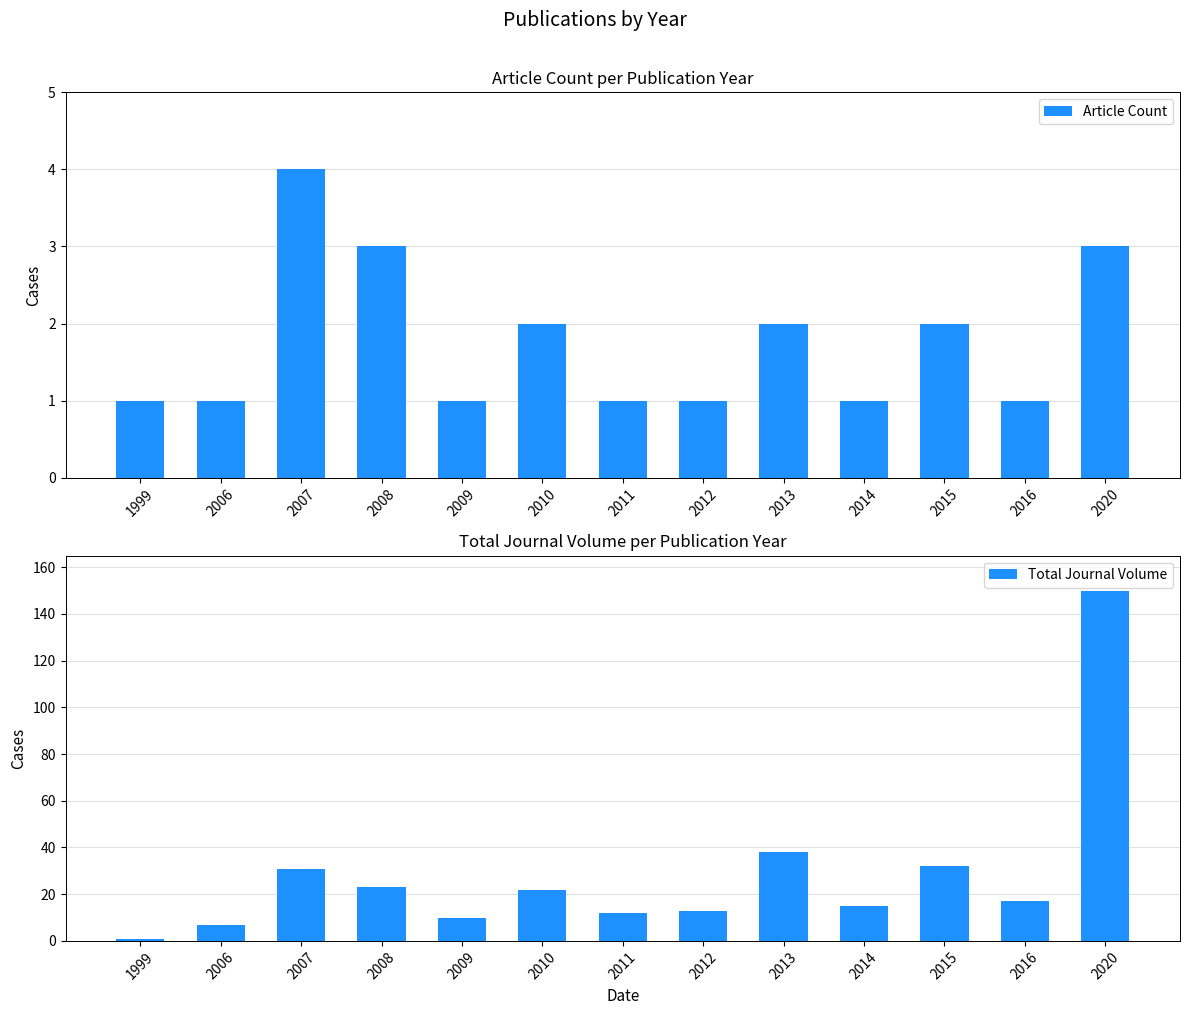

Reading right to left, extract all data points from this chart.

Article Count: 2020=3	2016=1	2015=2	2014=1	2013=2	2012=1	2011=1	2010=2	2009=1	2008=3	2007=4	2006=1	1999=1
Total Journal Volume: 2020=150	2016=17	2015=32	2014=15	2013=38	2012=13	2011=12	2010=22	2009=10	2008=23	2007=31	2006=7	1999=1